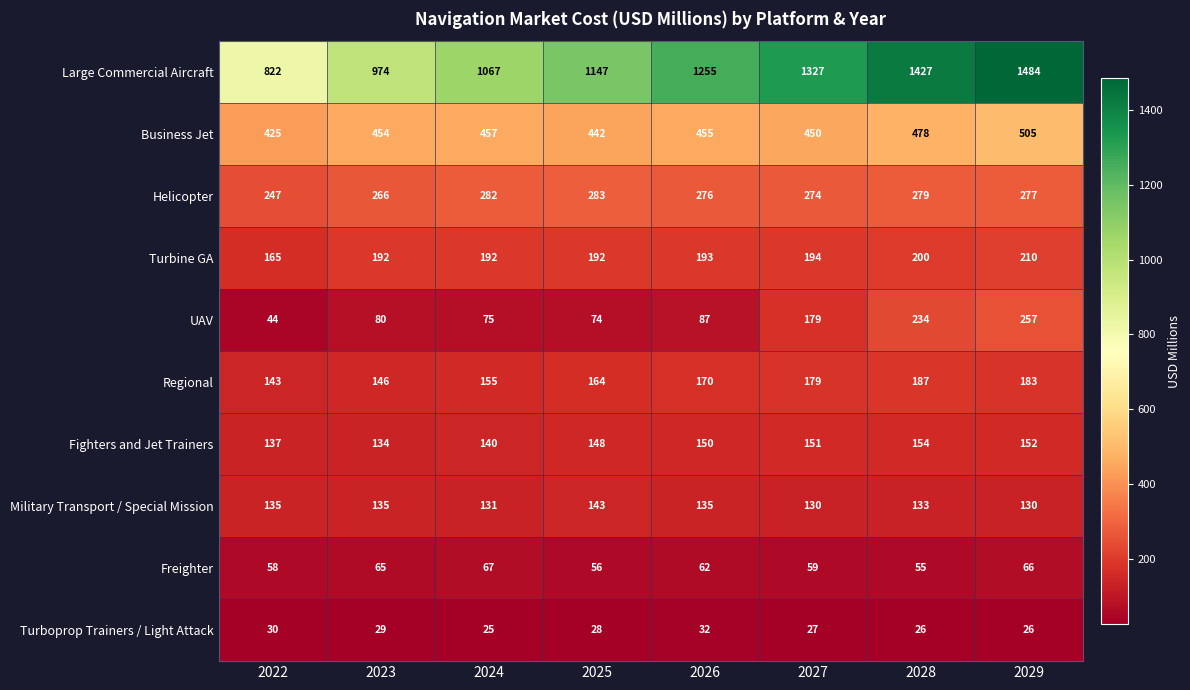

What is the total value across all series at 2024?

2591